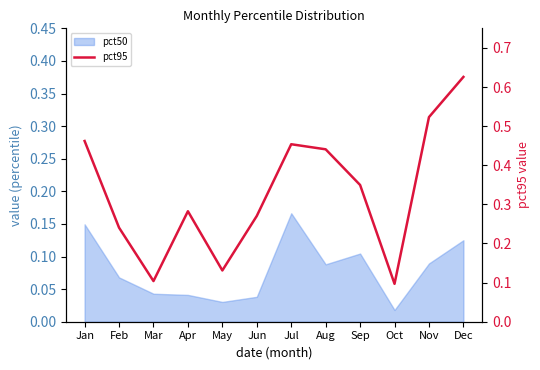

True or false: the data shows 0.8 at Nov.

False